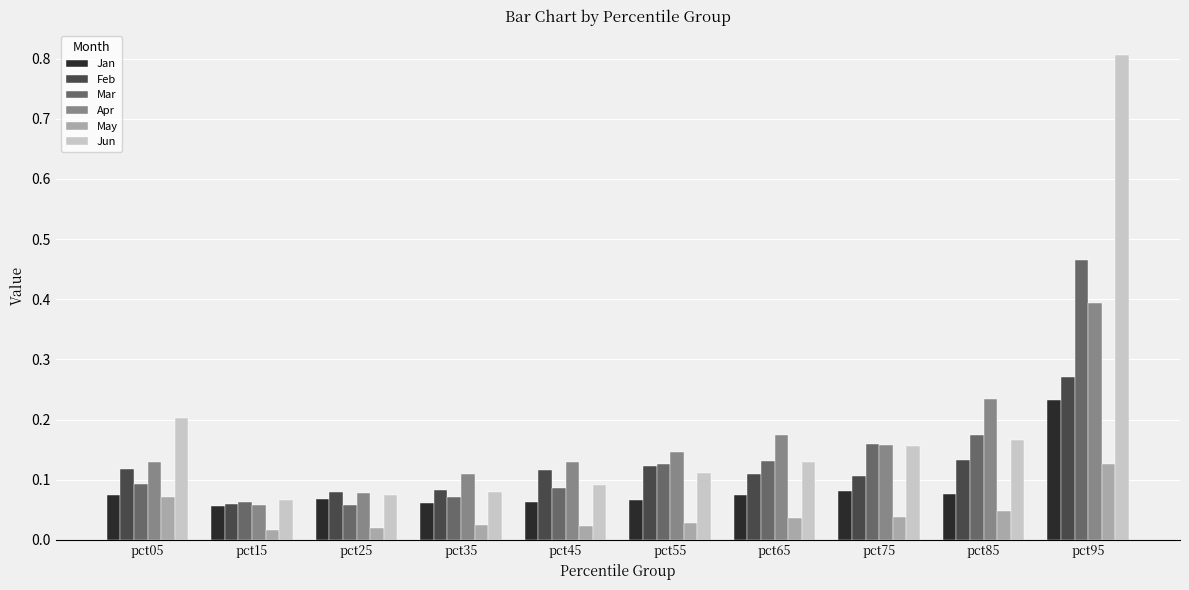

Is the value of Feb at pct85 greater than the value of Jan at pct65?

Yes